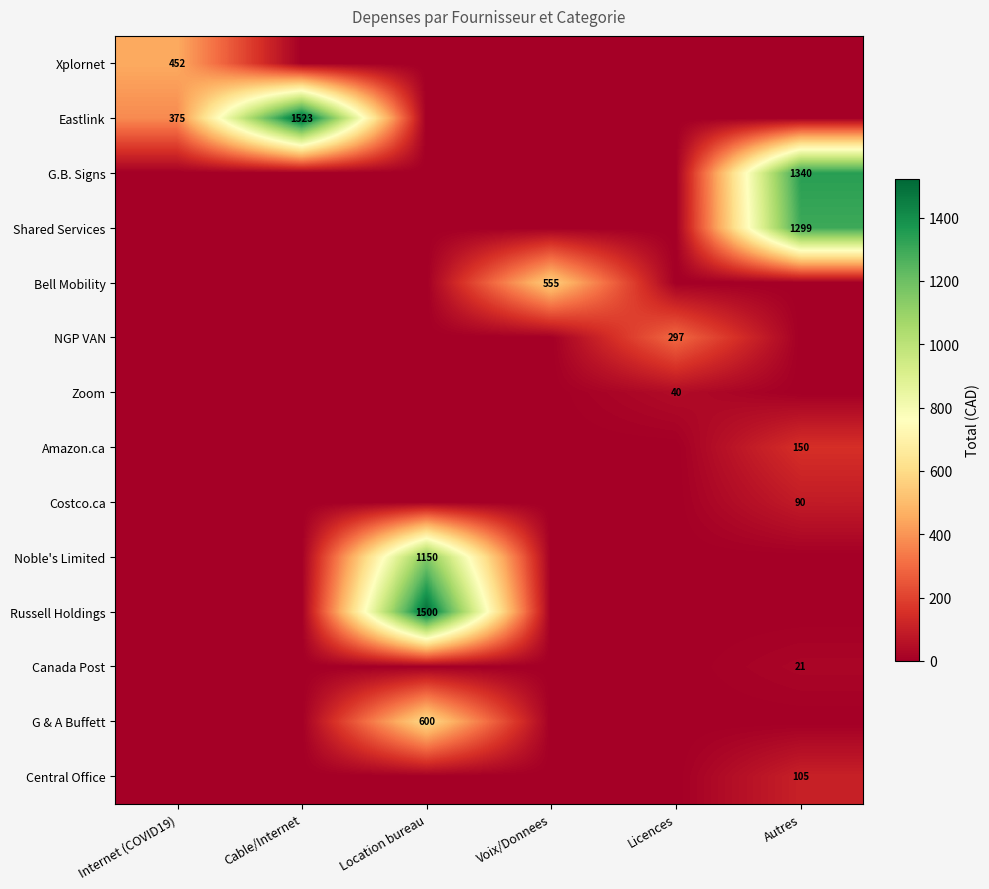

Which series changed the most between Internet (COVID19) and Location bureau?

Russell Holdings